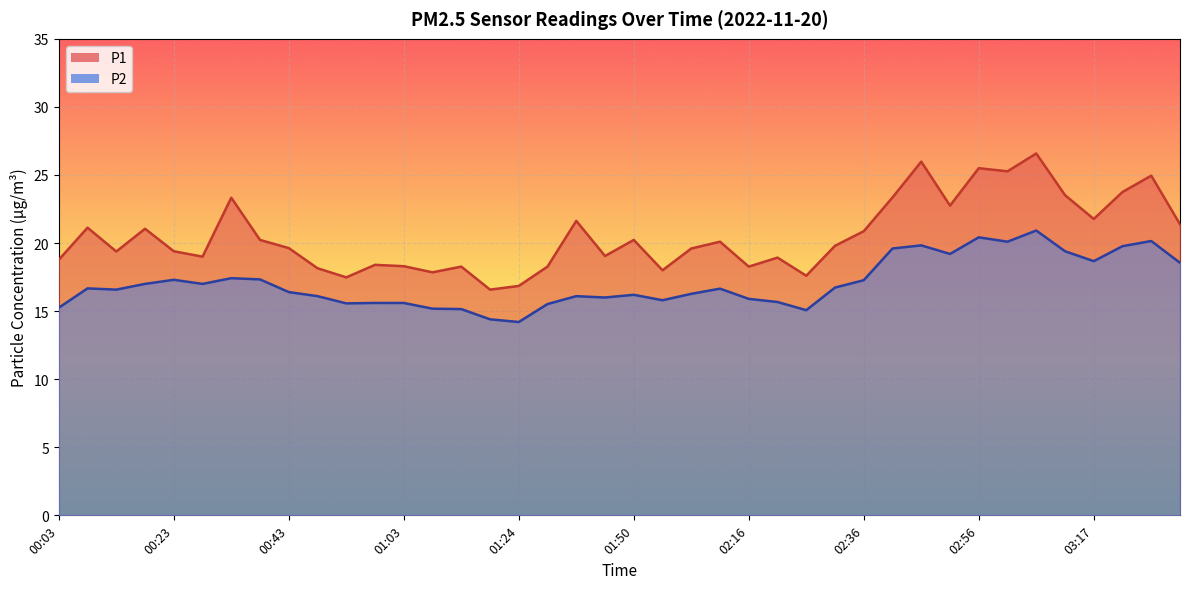

What is the label of the 17th point from the left?

01:24